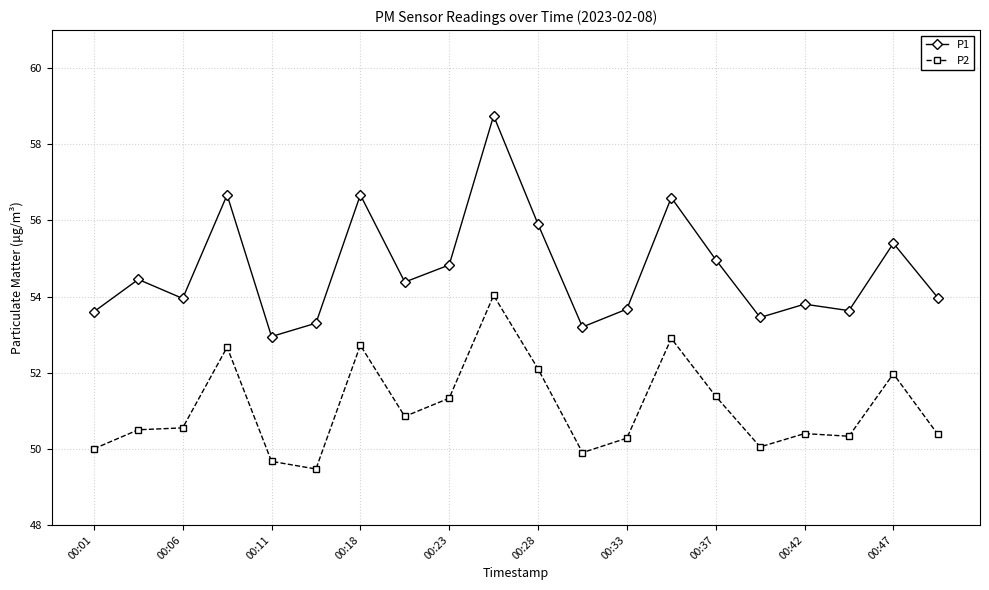

True or false: P1 and P2 intersect in this chart.

False